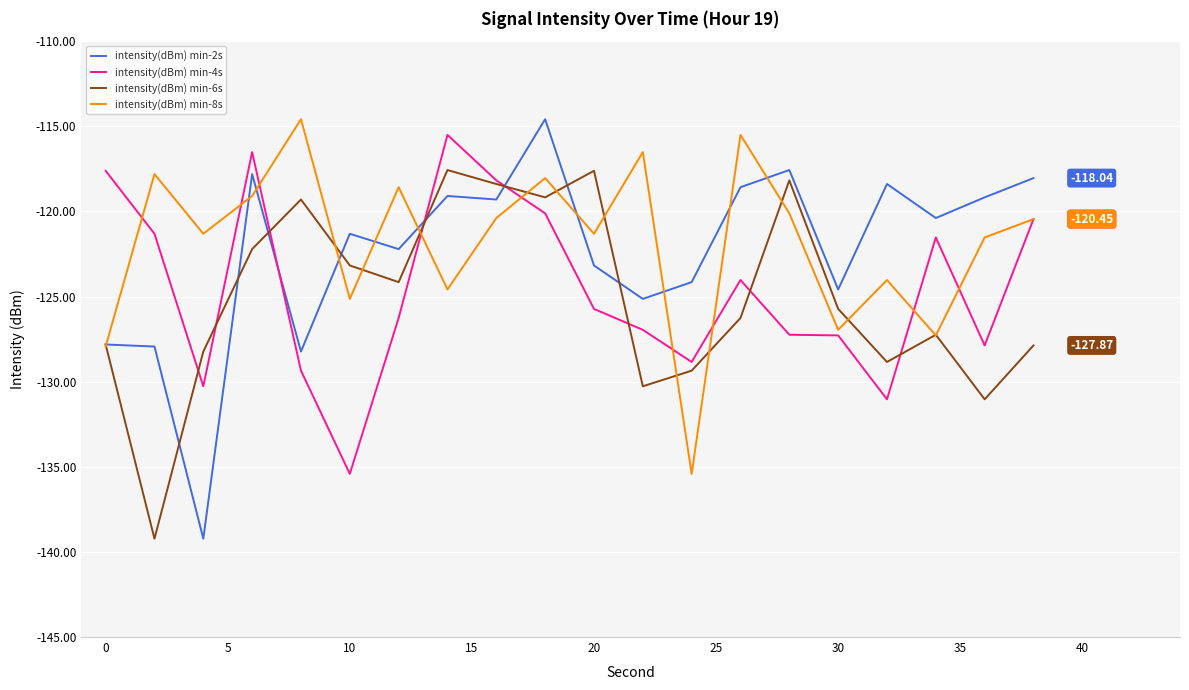

Which series has the largest range (max minus min)?

intensity(dBm) min-2s